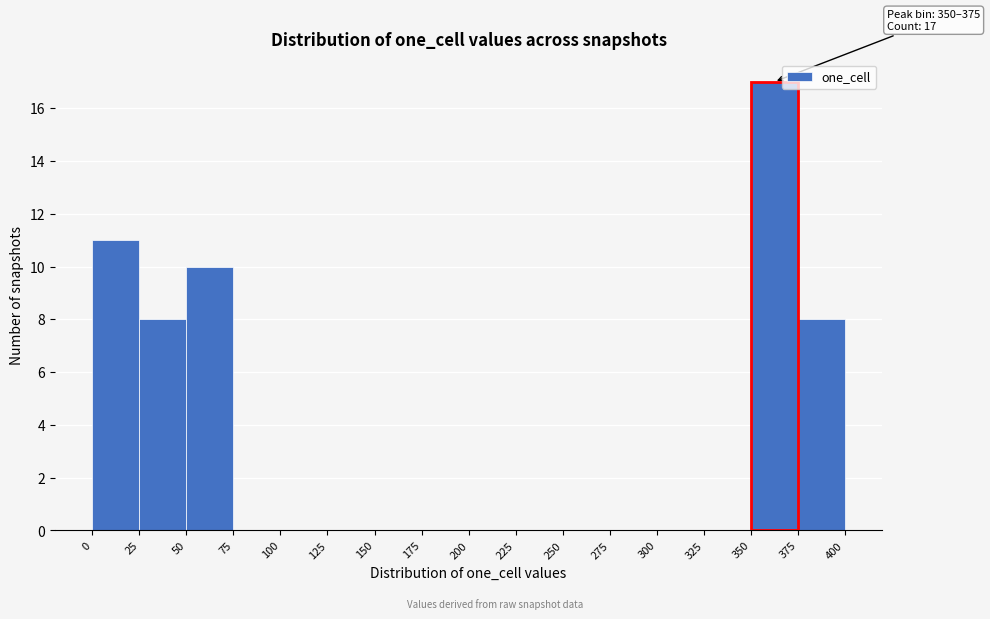

Over which range of the x-axis is the bar tallest?

350 to 375